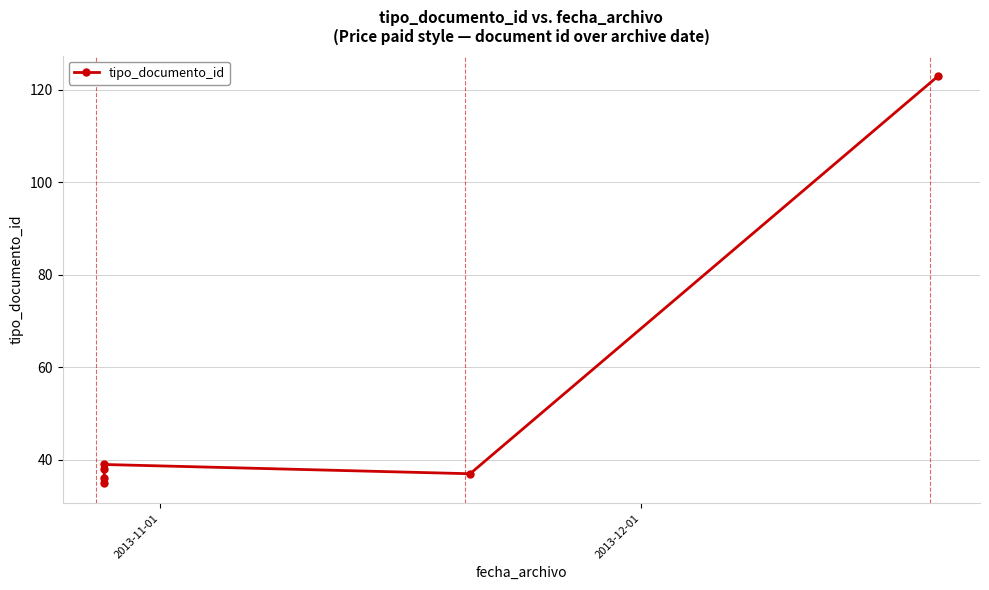

Reading left to right, what are all the values shown in this chart?

35	36	38	39	37	123